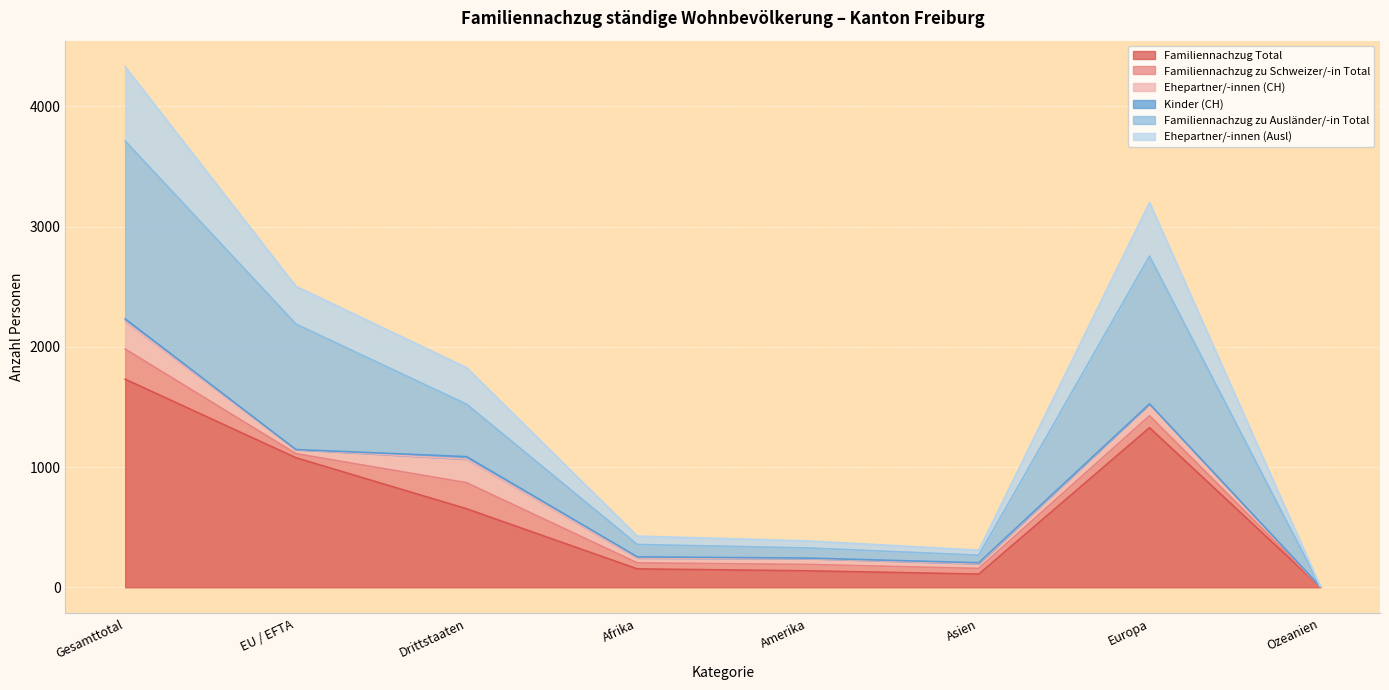

Read the Familiennachzug Total value at Europa.

1328